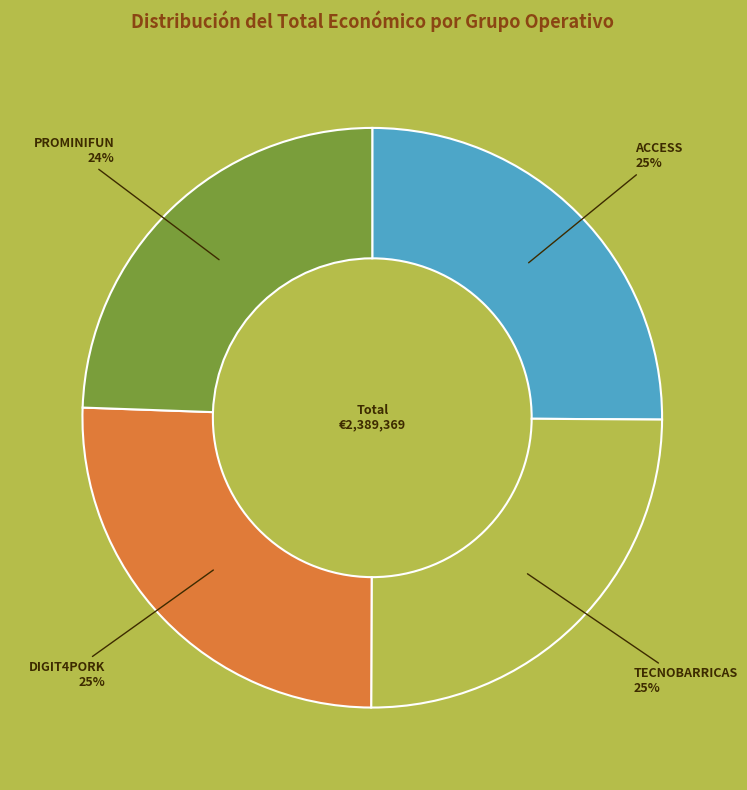

To the nearest percent, what is the average slice percentage?

25%